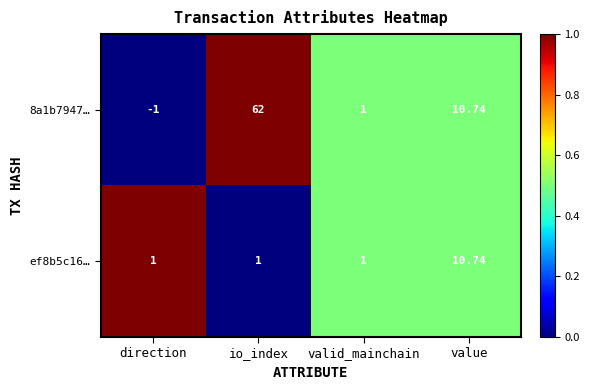

What is the total value across all series at valid_mainchain?

2.0